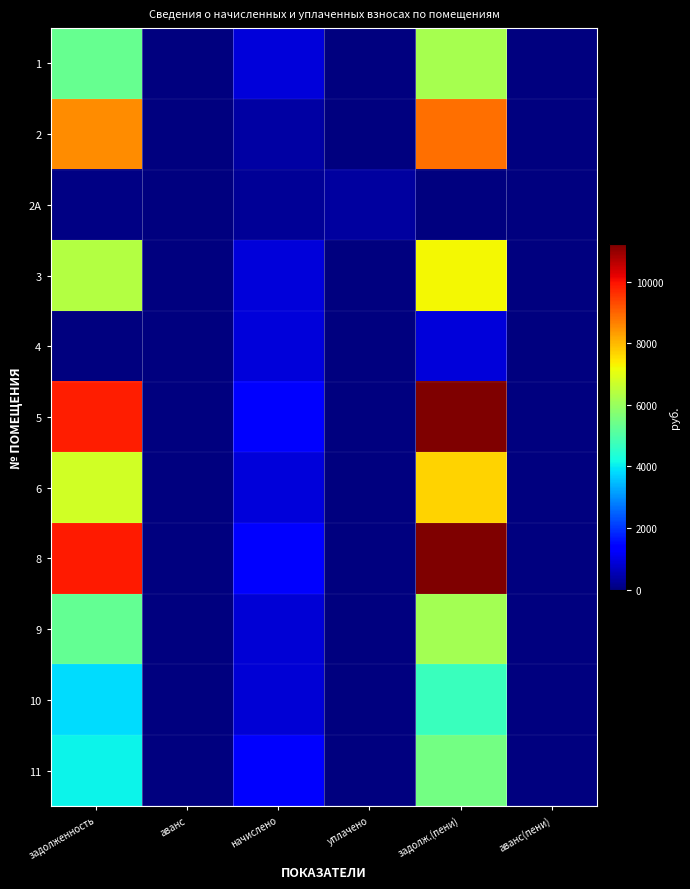

Reading left to right, list all the values displayed in this chart.

1: задолженность=5319.5	аванс=0.0	начислено=881.4	уплачено=0.0	задолж.(пени)=6200.9	аванс(пени)=0.0
2: задолженность=8523.0	аванс=0.0	начислено=352.9	уплачено=0.0	задолж.(пени)=8876.0	аванс(пени)=0.0
2А: задолженность=83.2	аванс=0.0	начислено=249.6	уплачено=332.8	задолж.(пени)=0.0	аванс(пени)=0.0
3: задолженность=6358.3	аванс=0.0	начислено=883.4	уплачено=0.0	задолж.(пени)=7241.7	аванс(пени)=0.0
4: задолженность=36.0	аванс=0.0	начислено=883.4	уплачено=0.0	задолж.(пени)=919.3	аванс(пени)=0.0
5: задолженность=9845.2	аванс=0.0	начислено=1341.6	уплачено=0.0	задолж.(пени)=11186.8	аванс(пени)=0.0
6: задолженность=6782.0	аванс=0.0	начислено=883.4	уплачено=0.0	задолж.(пени)=7665.3	аванс(пени)=0.0
8: задолженность=9887.4	аванс=0.0	начислено=1320.2	уплачено=0.0	задолж.(пени)=11207.5	аванс(пени)=0.0
9: задолженность=5283.3	аванс=0.0	начислено=875.5	уплачено=0.0	задолж.(пени)=6158.9	аванс(пени)=0.0
10: задолженность=3848.3	аванс=0.0	начислено=863.9	уплачено=0.0	задолж.(пени)=4712.1	аванс(пени)=0.0
11: задолженность=4110.6	аванс=0.0	начислено=1370.8	уплачено=0.0	задолж.(пени)=5481.4	аванс(пени)=0.0